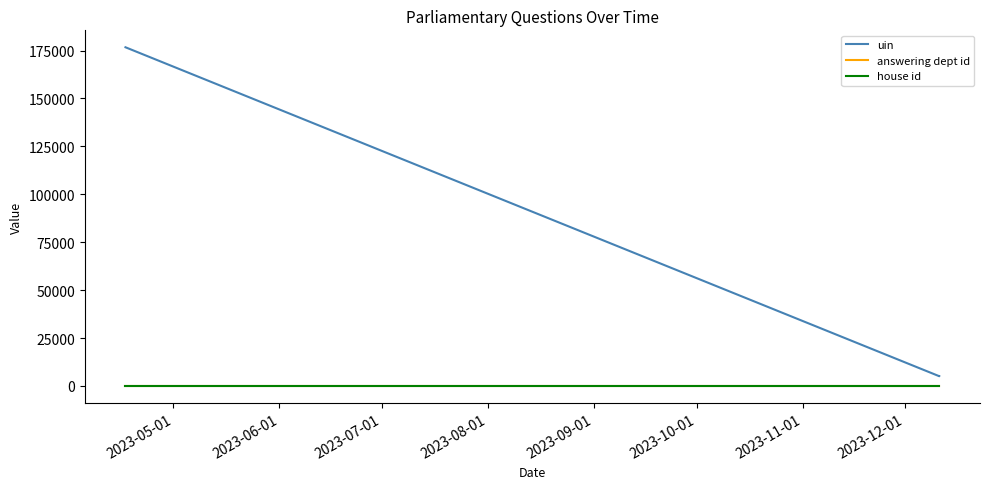

At 2023-06-01, list the series in order from largest to smallest.

uin, answering dept id, house id